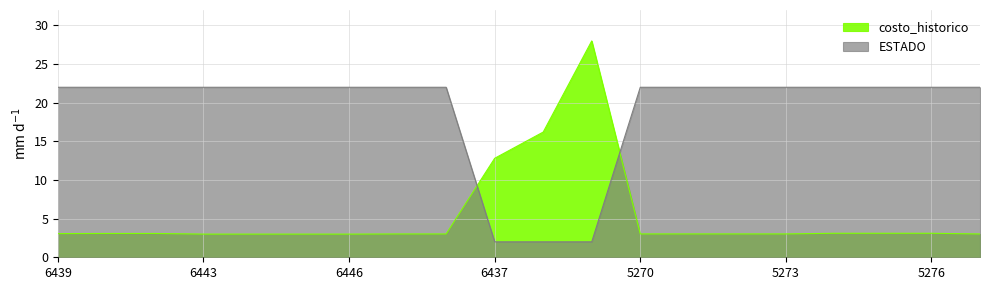

Between 5277 and 5275, which is larger?

5275